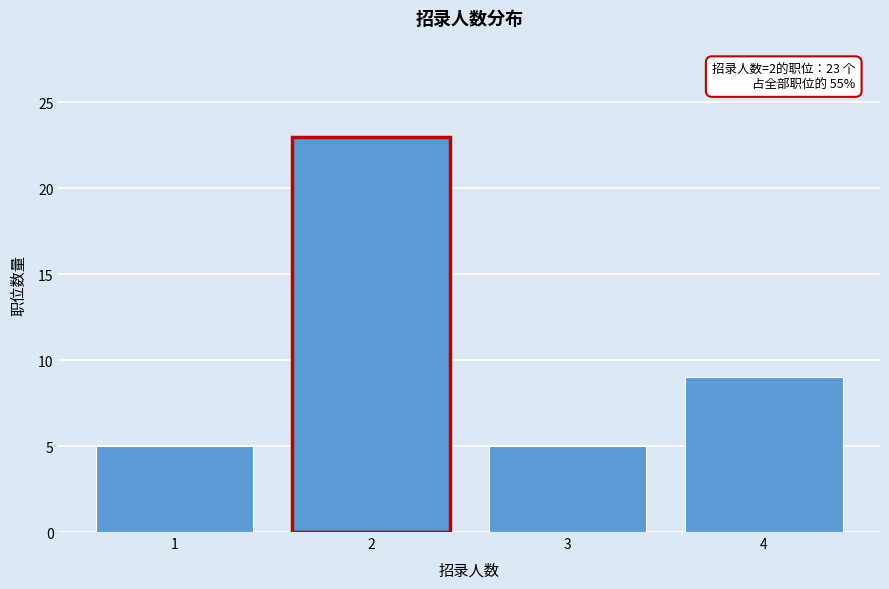

Reading left to right, list all the values displayed in this chart.

5	23	5	9